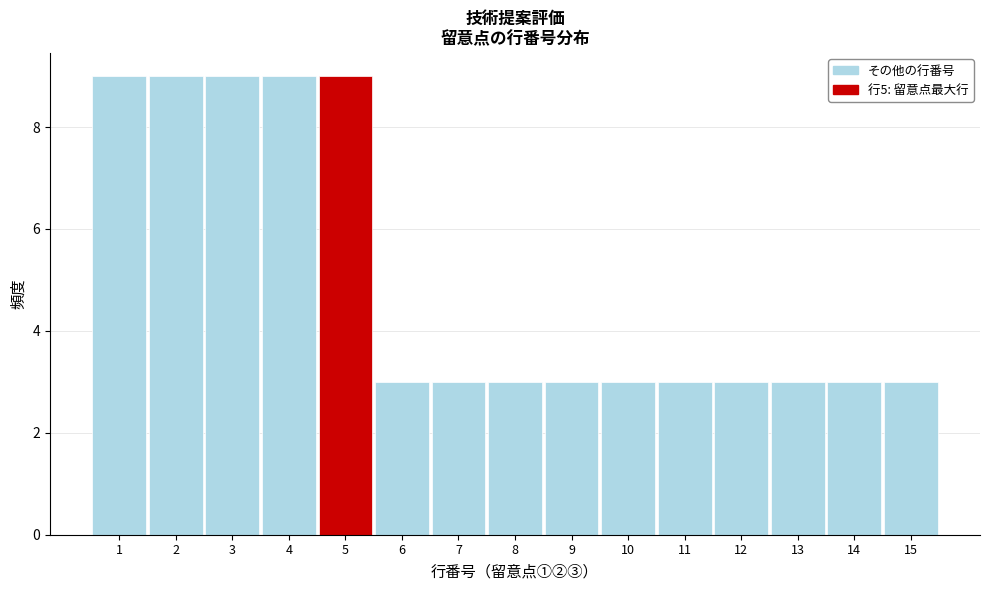

Reading left to right, transcribe this chart: for each bar, give the range it covers on the x-axis and its height. The values are not printed on the chart, so give them approximately, as read against the axis.

0.5 to 1.5: 9
1.5 to 2.5: 9
2.5 to 3.5: 9
3.5 to 4.5: 9
4.5 to 5.5: 9
5.5 to 6.5: 3
6.5 to 7.5: 3
7.5 to 8.5: 3
8.5 to 9.5: 3
9.5 to 10.5: 3
10.5 to 11.5: 3
11.5 to 12.5: 3
12.5 to 13.5: 3
13.5 to 14.5: 3
14.5 to 15.5: 3